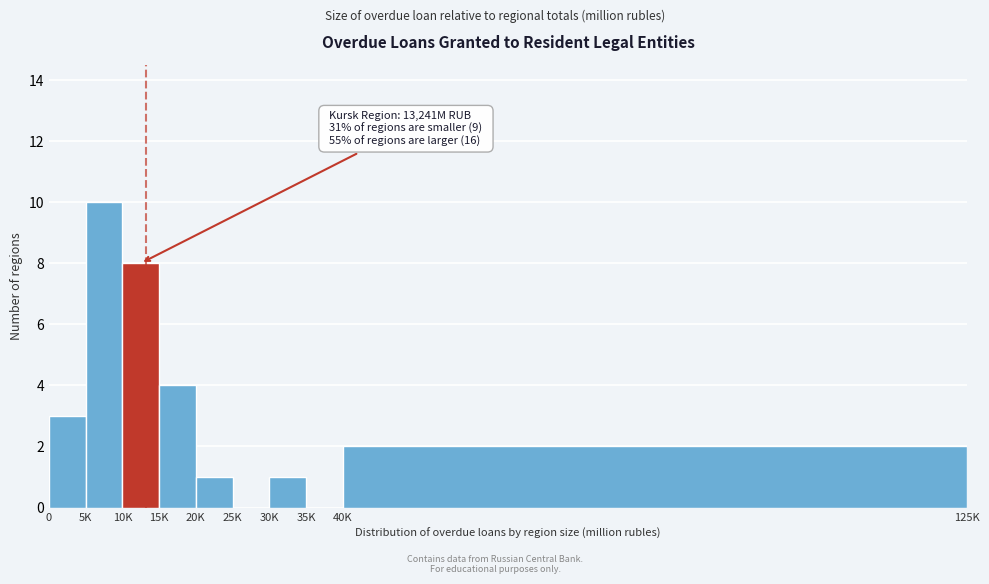

Reading right to left, list all the values displayed in this chart.

40K=2	35K=0	30K=1	25K=0	20K=1	15K=4	10K=8	5K=10	0=3